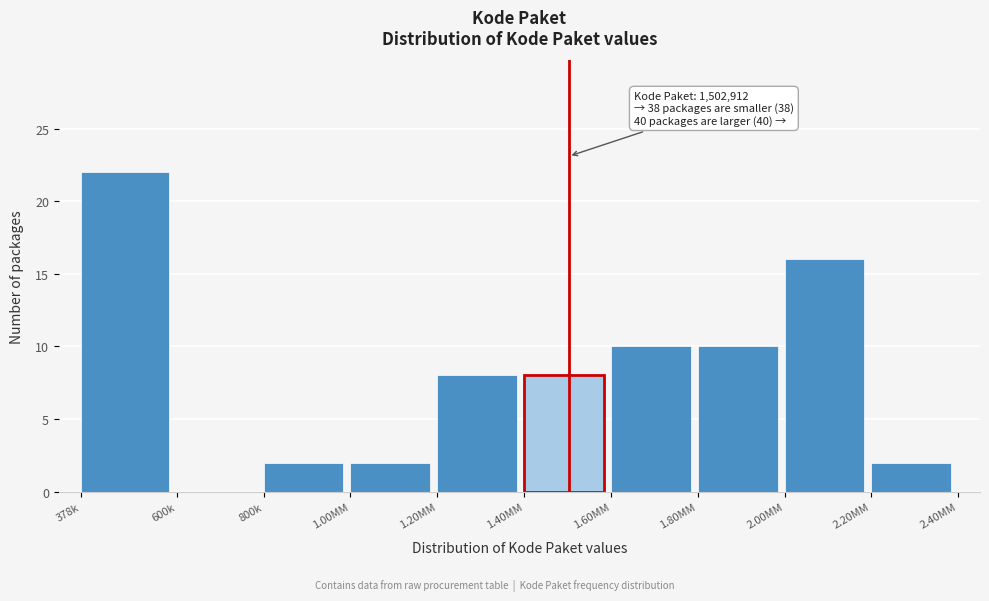

Reading right to left, list all the values displayed in this chart.

2.20MM=2	2.00MM=16	1.80MM=10	1.60MM=10	1.40MM=8	1.20MM=8	1.00MM=2	800k=2	600k=0	378k=22